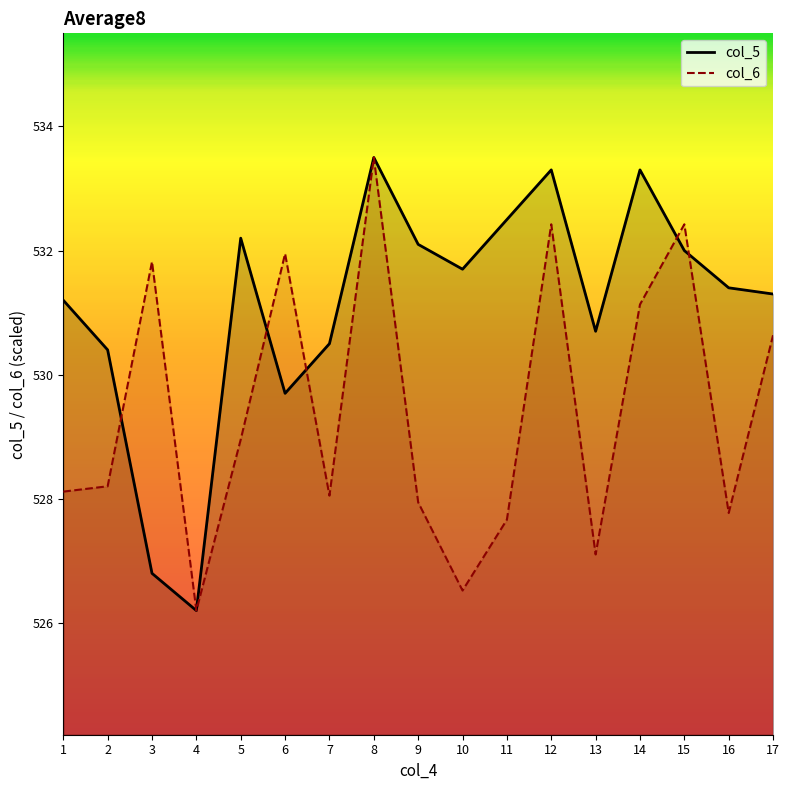

List the labels in order of col_5 value, largest first.

8, 12, 14, 11, 5, 9, 15, 10, 16, 17, 1, 13, 7, 2, 6, 3, 4